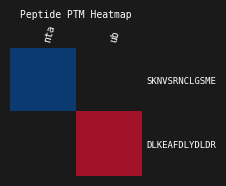

Rank the series by their maximum value, from highest to lowest.

SKNVSRNCLGSME, DLKEAFDLYDLDR